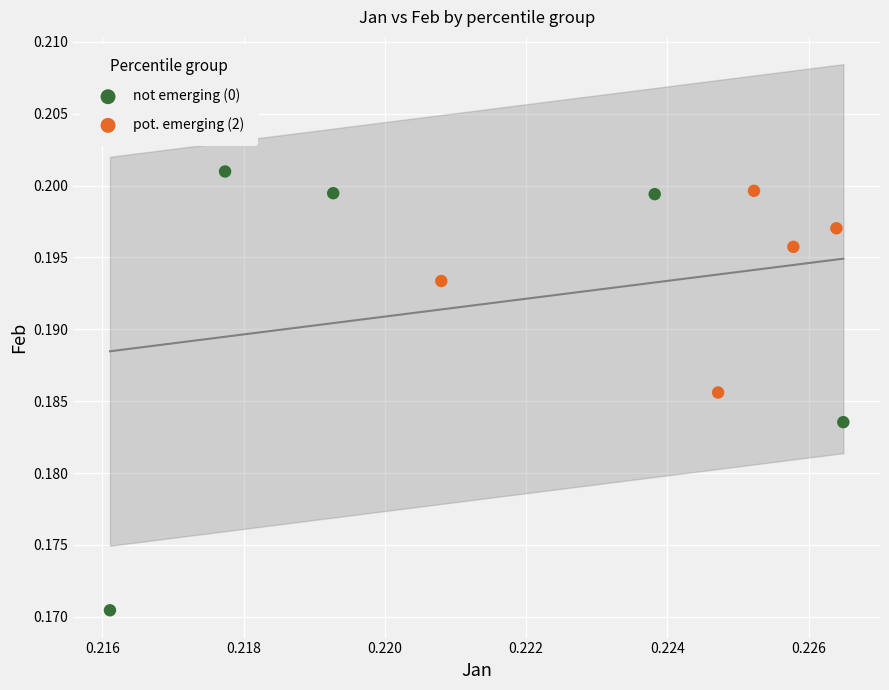

Which series reaches the minimum Y coordinate?

not emerging (0)